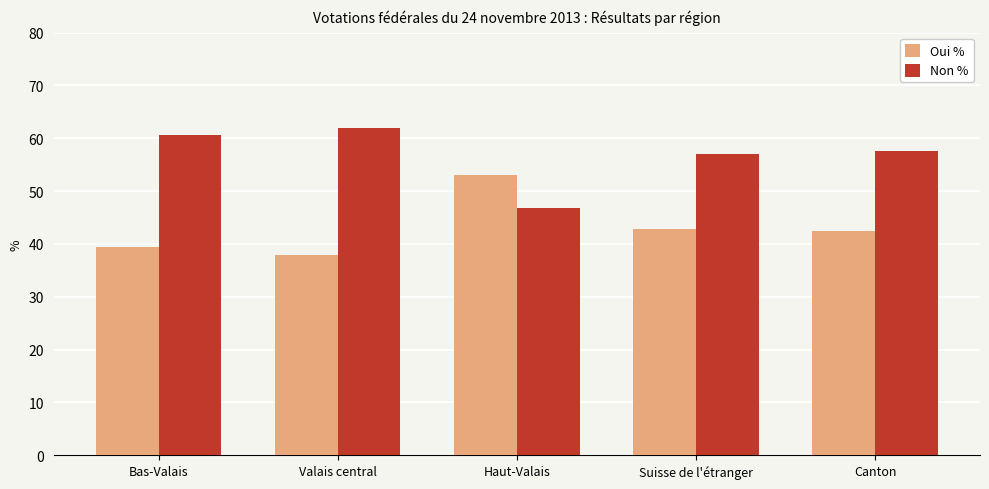

Which series has the largest total across all categories?

Non %